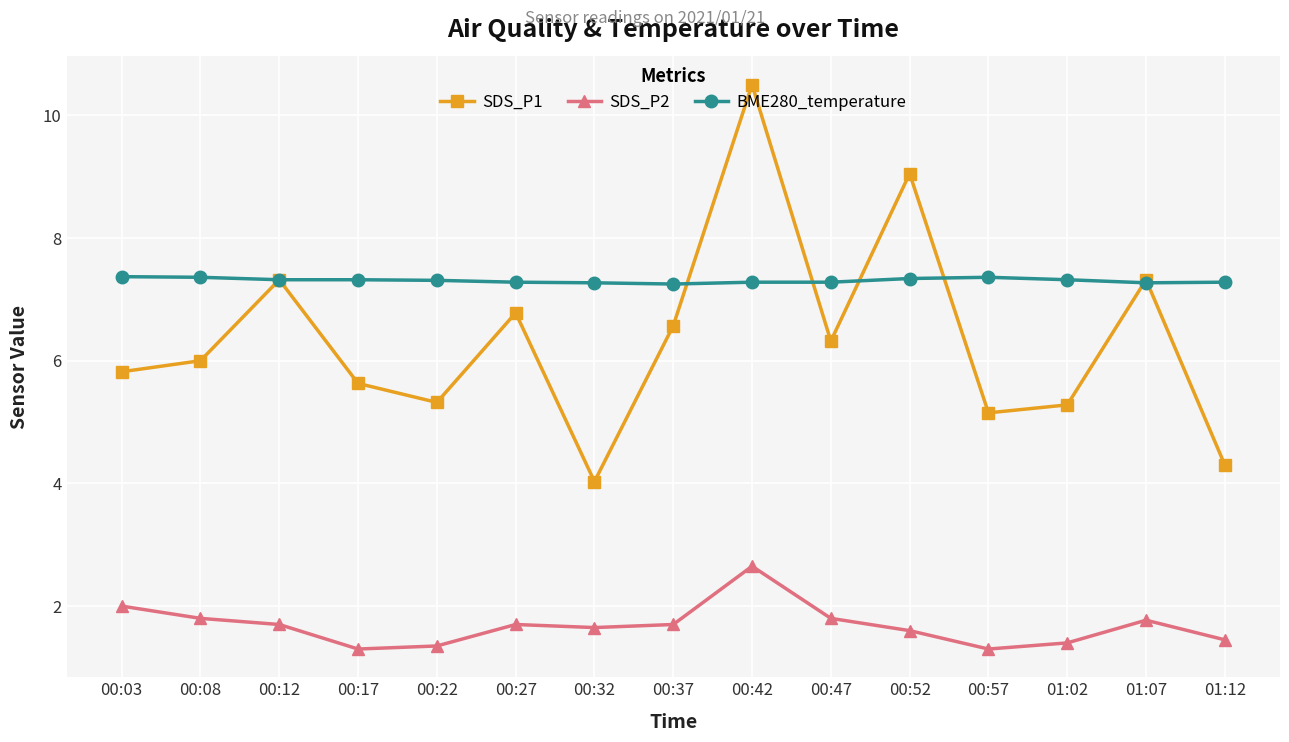

What is the lowest value of the SDS_P1 series?

4.0